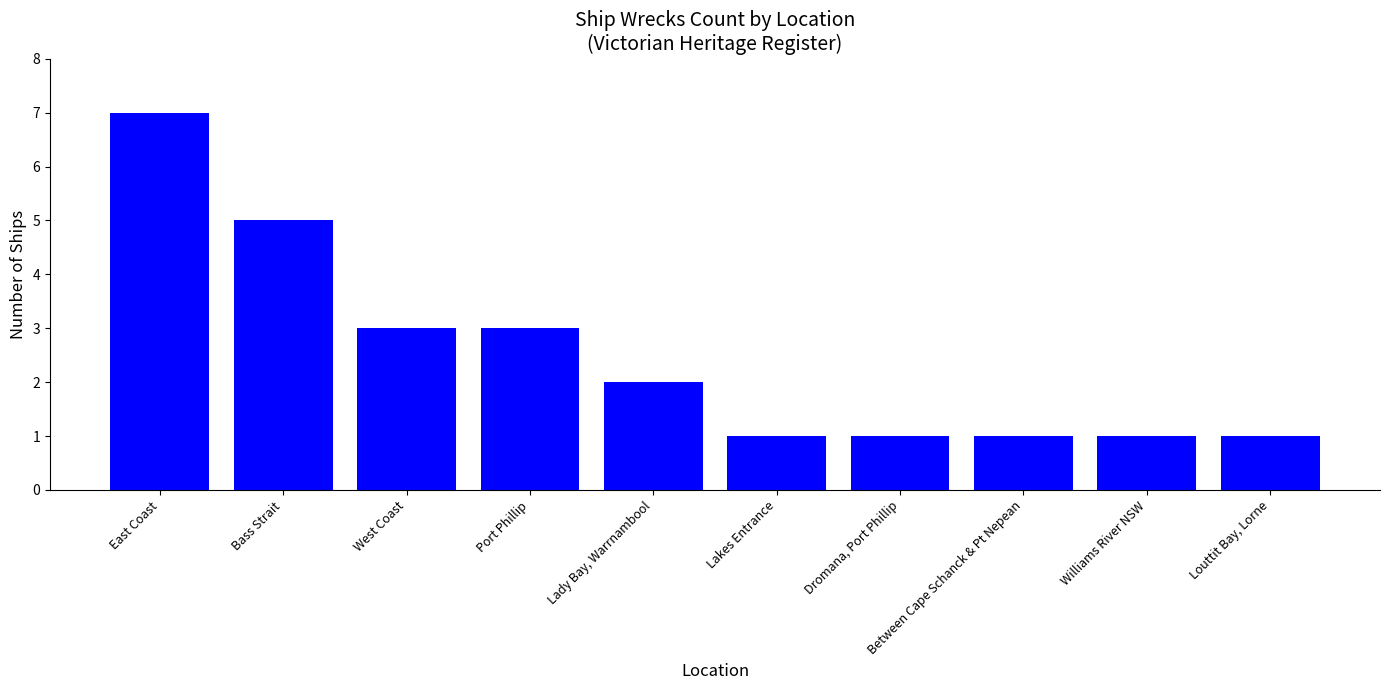

Read the value at Between Cape Schanck & Pt Nepean.

1